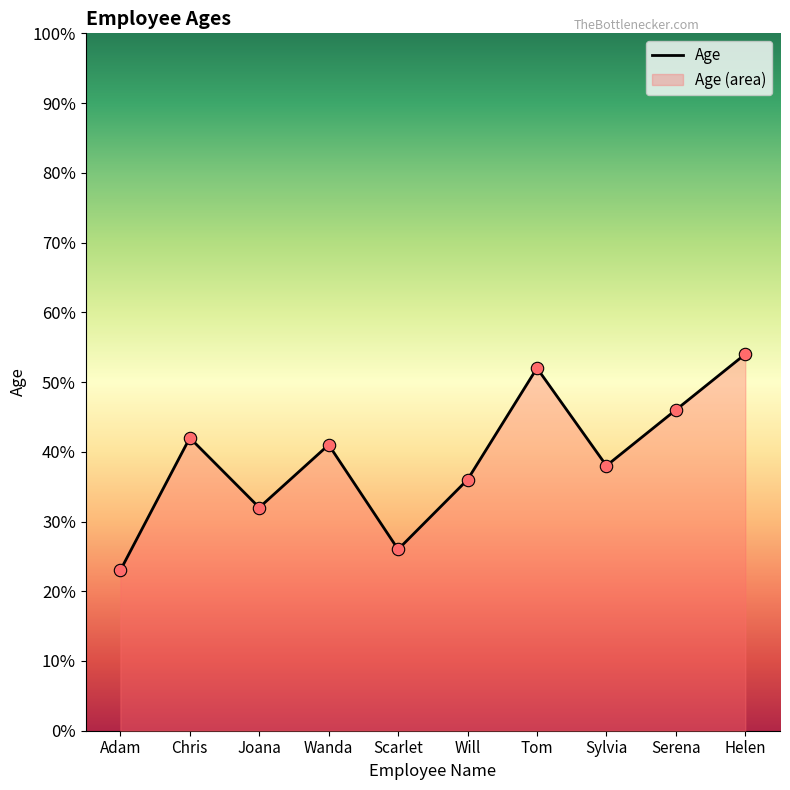

What is the change in value from Will to Serena?

+10